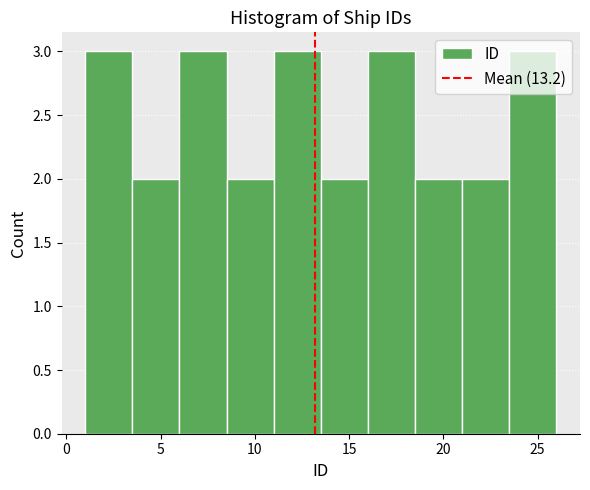

Reading left to right, transcribe this chart: for each bar, give the range it covers on the x-axis and its height. The values are not printed on the chart, so give them approximately, as read against the axis.

1.0 to 3.5: 3
3.5 to 6.0: 2
6.0 to 8.5: 3
8.5 to 11.0: 2
11.0 to 13.5: 3
13.5 to 16.0: 2
16.0 to 18.5: 3
18.5 to 21.0: 2
21.0 to 23.5: 2
23.5 to 26.0: 3